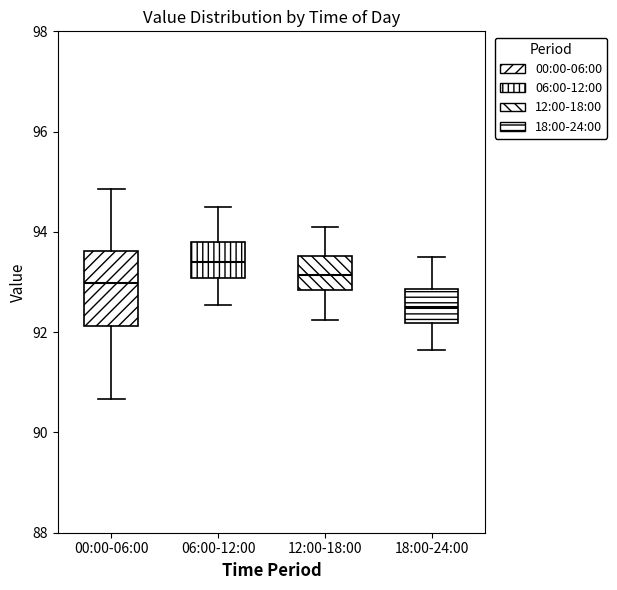

Reading left to right, transcribe this box plot: for each box, give where its median line is, the range the box spans, and where its two whiskers end, as read against the y-axis. The values are not printed on the chart, so give them approximately, as read against the axis.

00:00-06:00: median 93.0, box 92.2 to 93.6, whiskers 90.6 to 94.8
06:00-12:00: median 93.4, box 93.0 to 93.8, whiskers 92.6 to 94.6
12:00-18:00: median 93.2, box 92.8 to 93.6, whiskers 92.2 to 94.2
18:00-24:00: median 92.6, box 92.2 to 92.8, whiskers 91.6 to 93.6